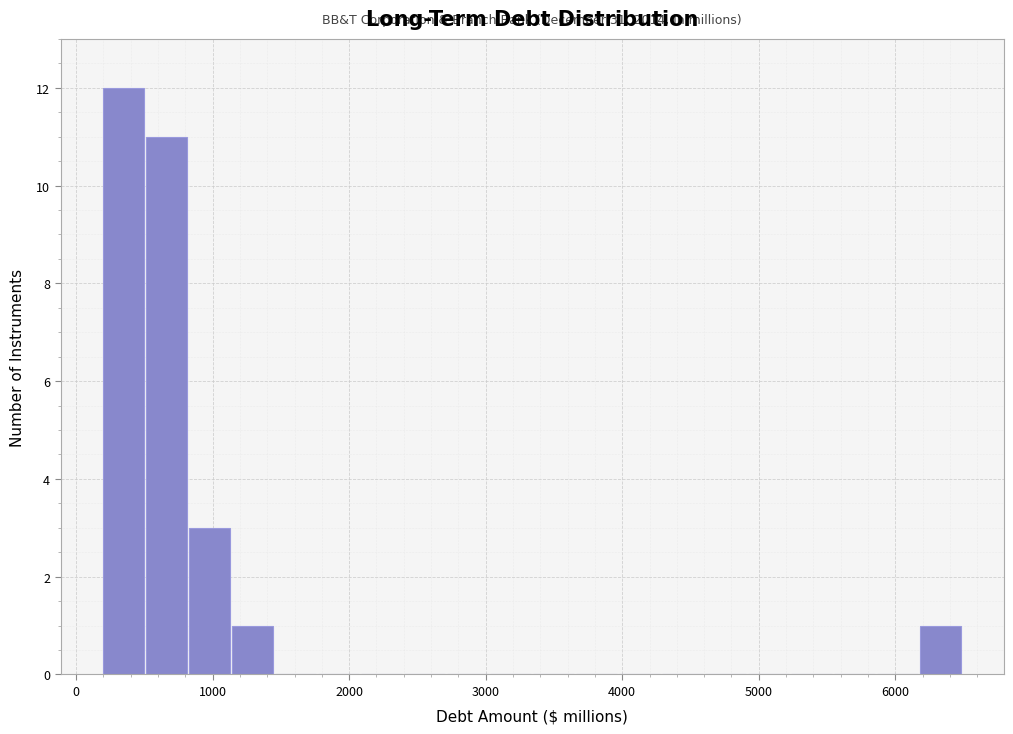

Read against the x-axis, roughly where is the centre of the tallest bar?

300